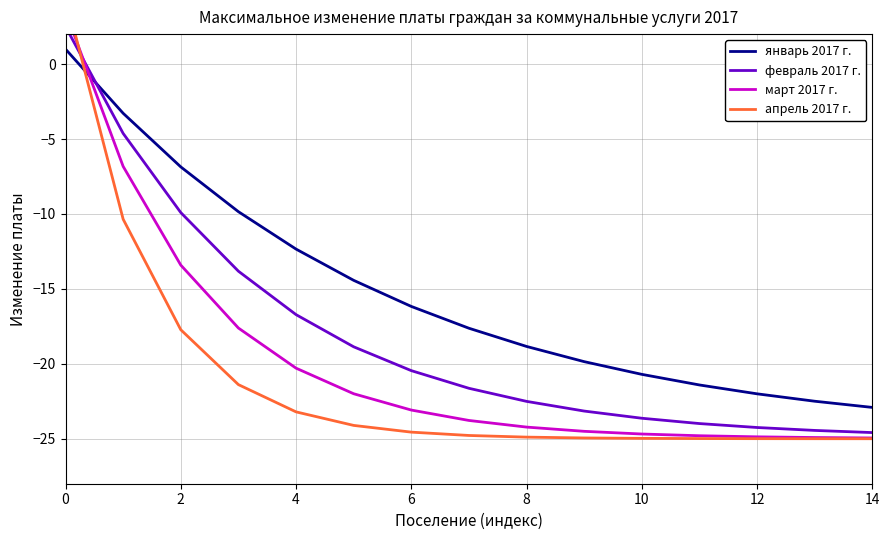

How many times do апрель 2017 г. and январь 2017 г. cross each other?

1